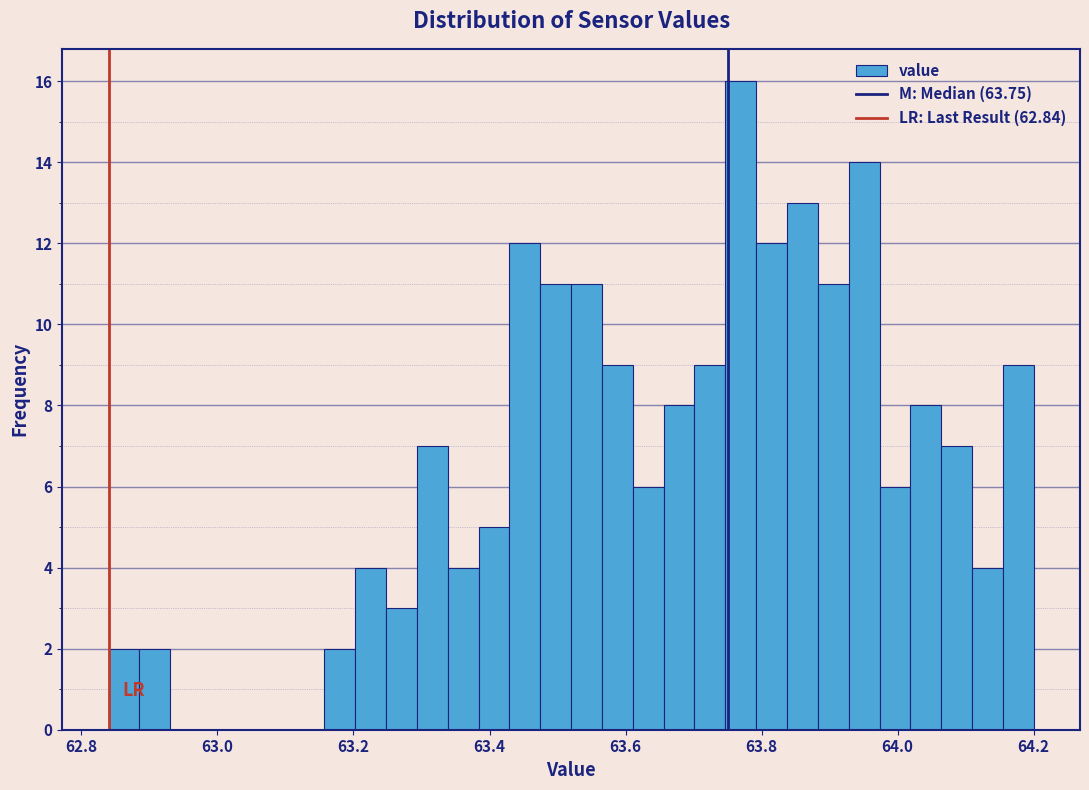

Around what value on the x-axis is the tallest bar? Give the approximate position of its centre, as read against the axis.

63.76